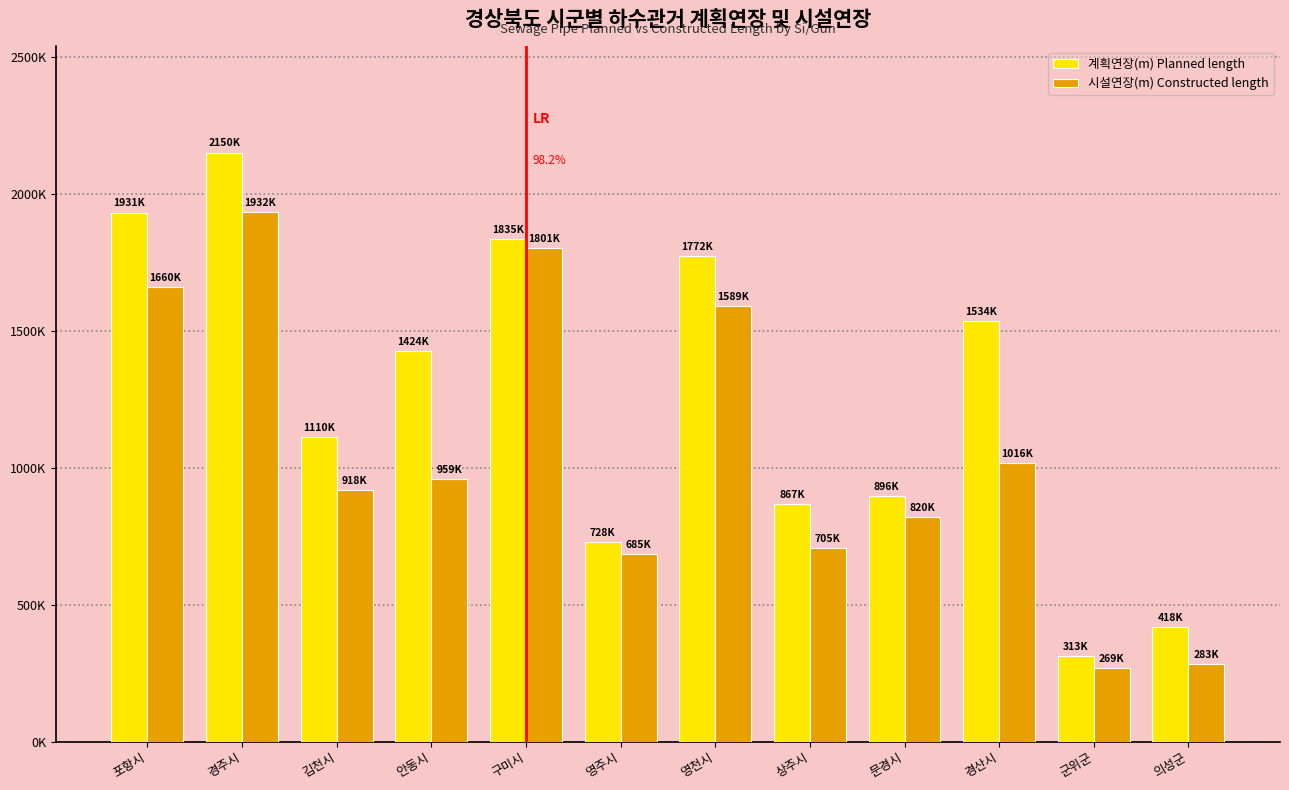

What are all the series names shown in the legend?

계획연장(m) Planned length, 시설연장(m) Constructed length